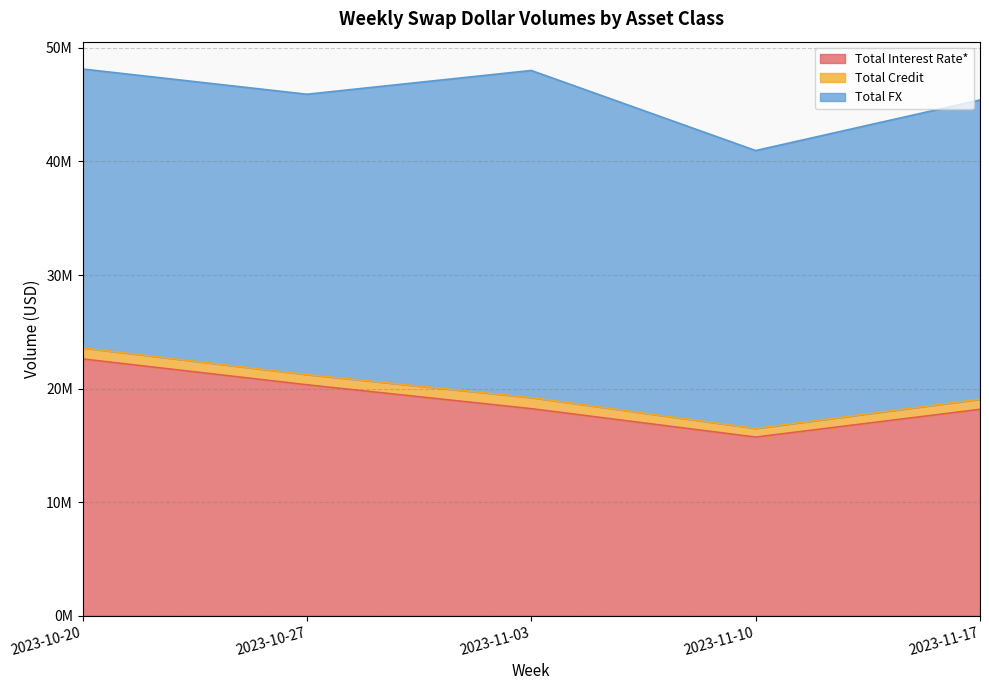

Where does the Total Credit series first go above 45918480?

2023-10-20